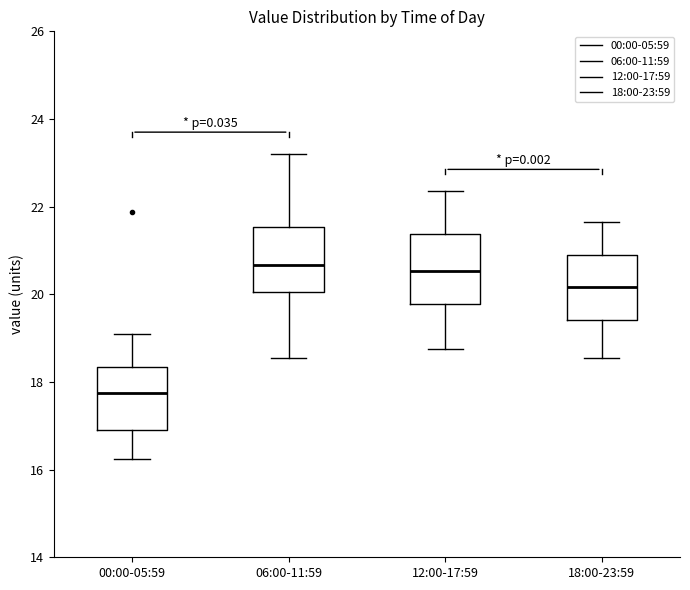

Where does the upper whisker of the box for 18:00-23:59 end on the y-axis? The values are not printed on the chart, so give them approximately, as read against the axis.

21.6